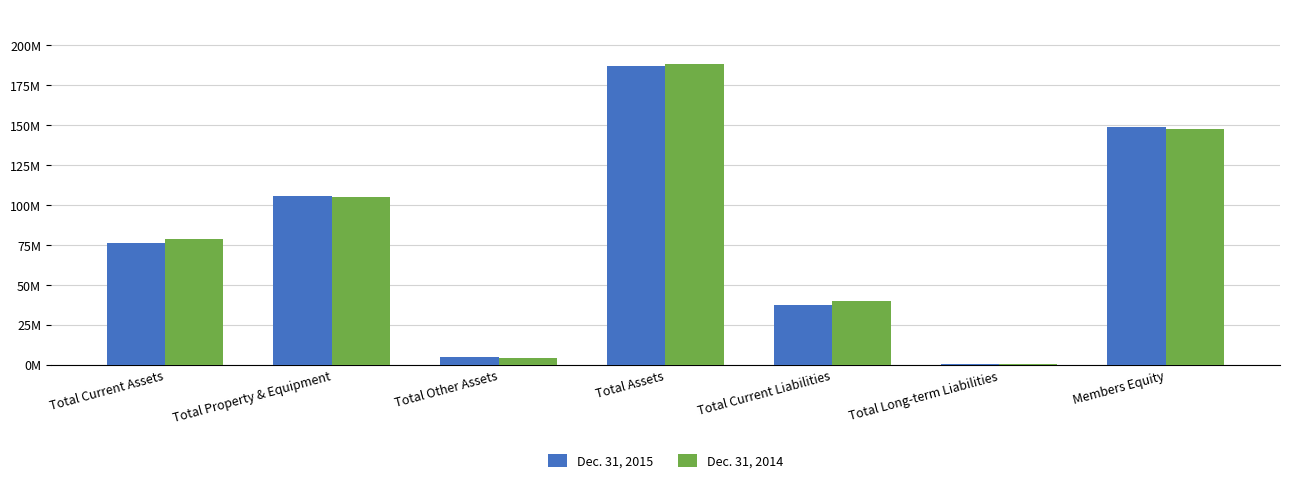

What is the difference between the maximum and minimum values in the Dec. 31, 2015 series?

186642170